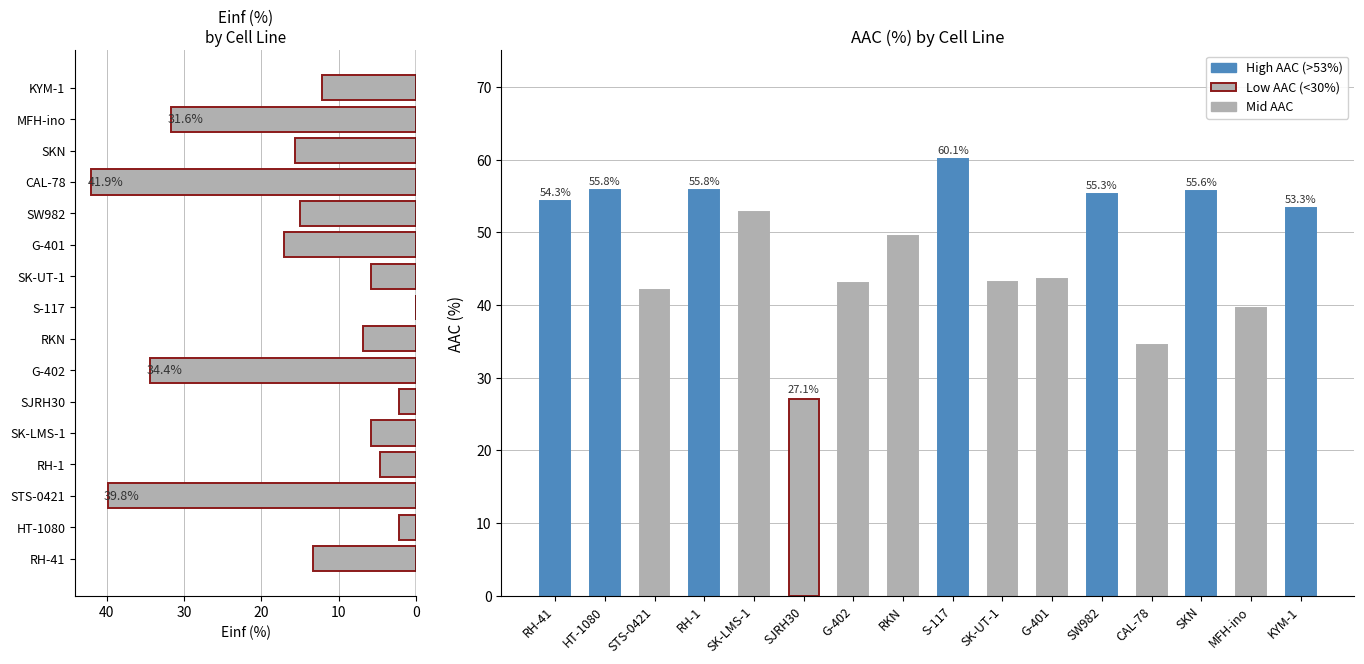

What is the spread (max minus min) of values at STS-0421?

2.2